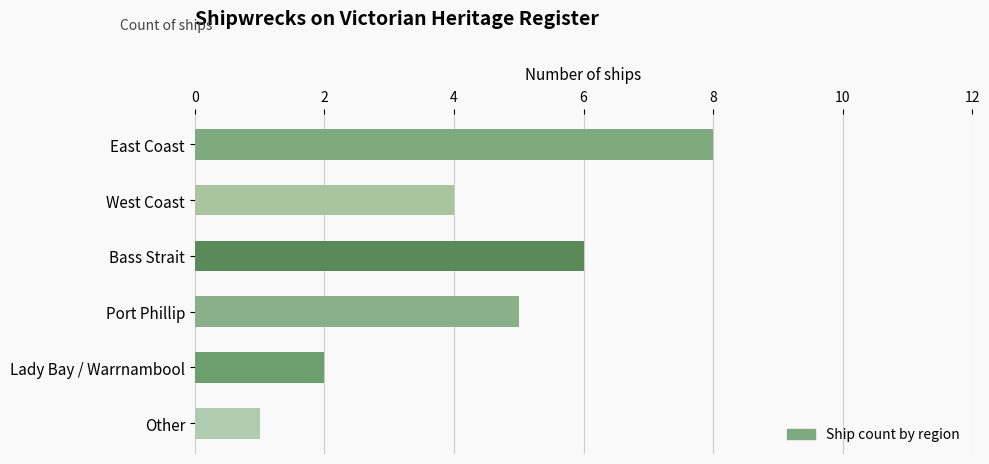

Reading bottom to top, list all the values displayed in this chart.

1	2	5	6	4	8